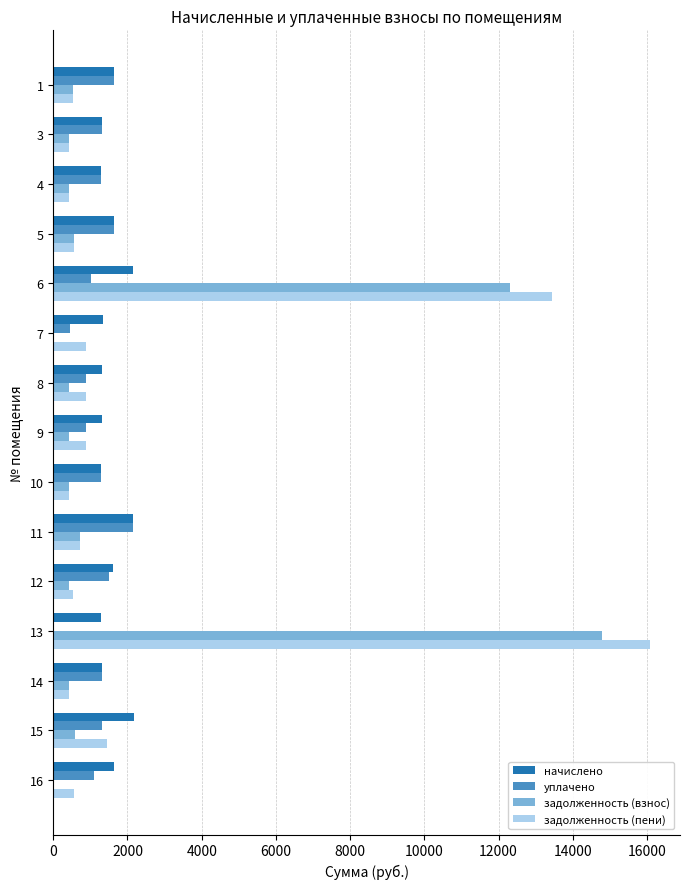

Which category has the highest value across all series?

13